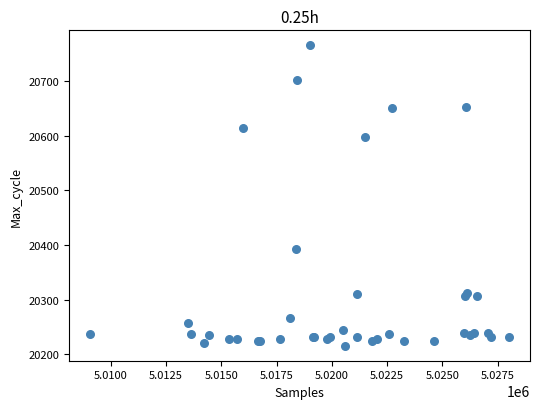

What Y value in the scatter plot is closest to 20490?

20393